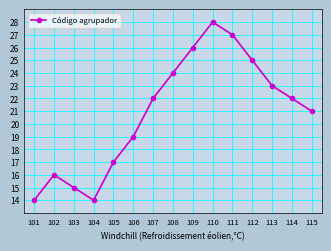

What is the greatest value displayed?

28